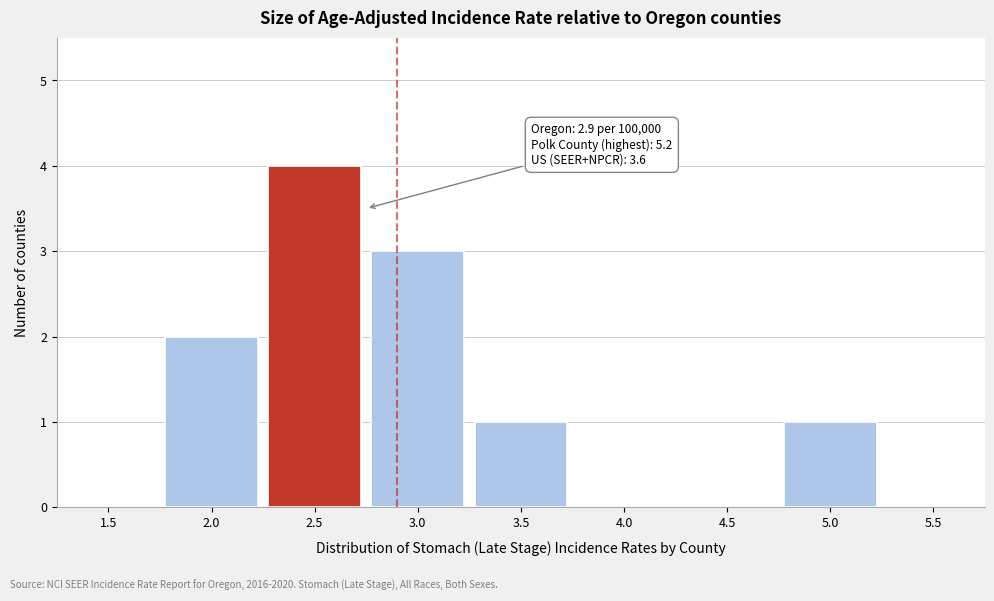

Reading left to right, transcribe all the data shown in this chart.

1.5=0	2.0=2	2.5=4	3.0=3	3.5=1	4.0=0	4.5=0	5.0=1	5.5=0